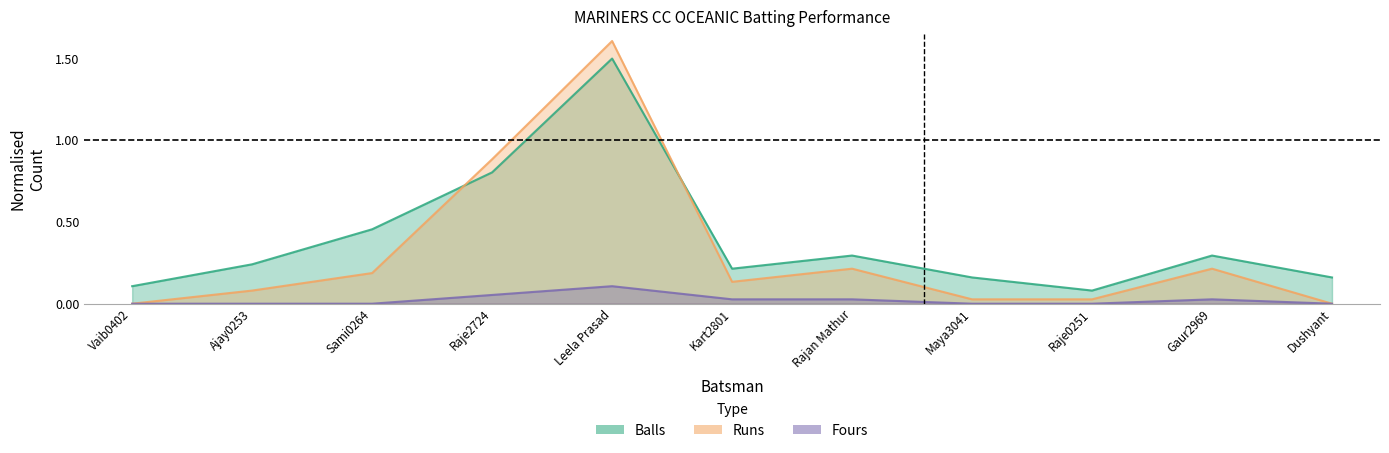

Where is the first local maximum for Runs?

Leela Prasad